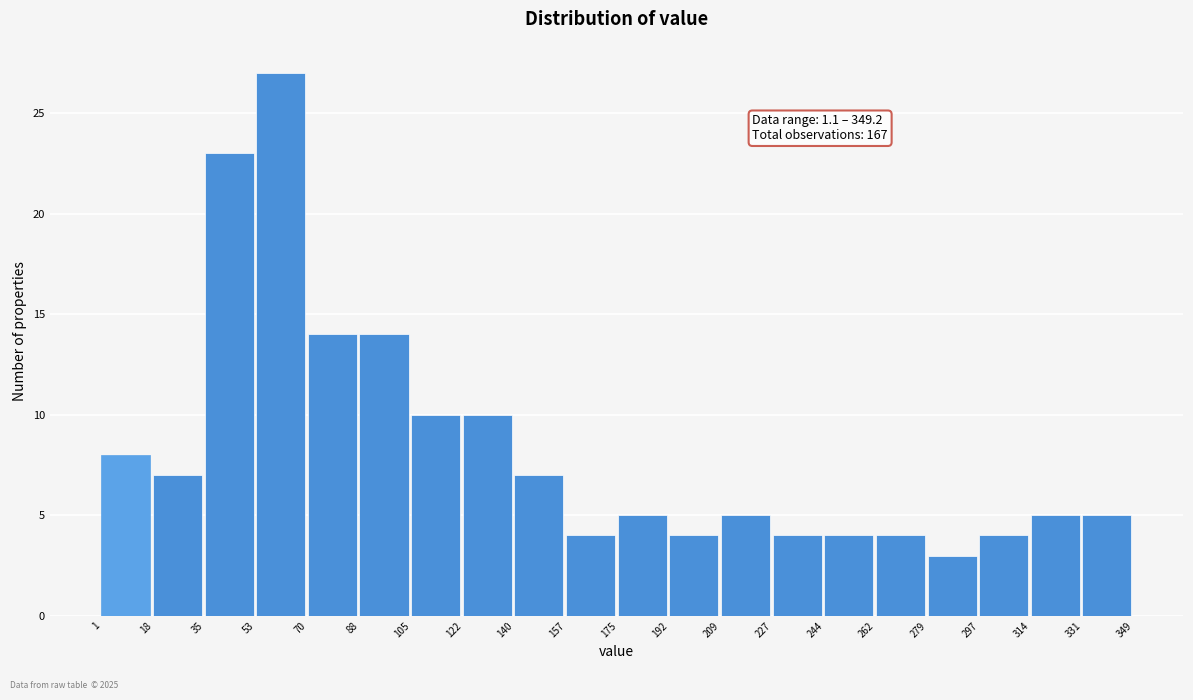

Over which range of the x-axis is the bar tallest?

53 to 70